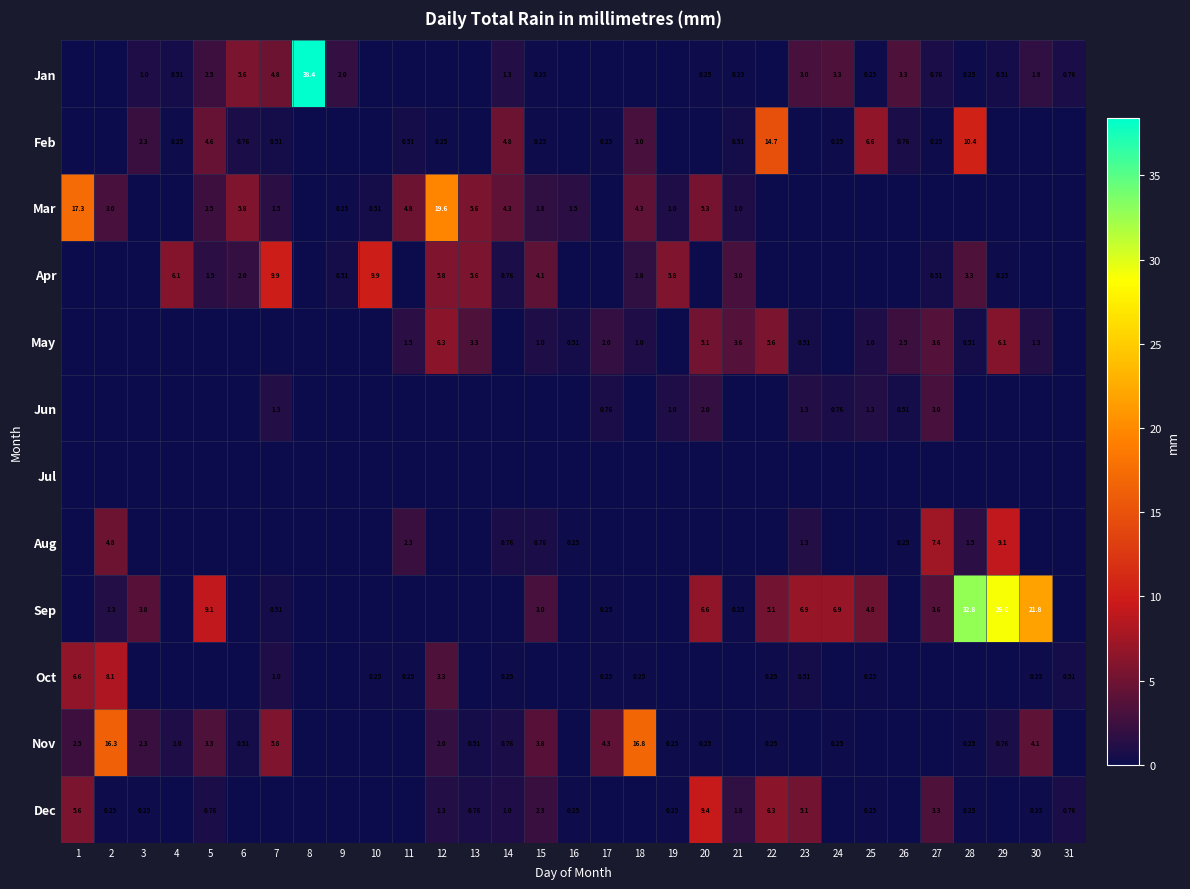

Rank the series at 30 from highest to lowest value.

Sep, Nov, Jan, May, Oct, Dec, Feb, Mar, Apr, Jun, Jul, Aug